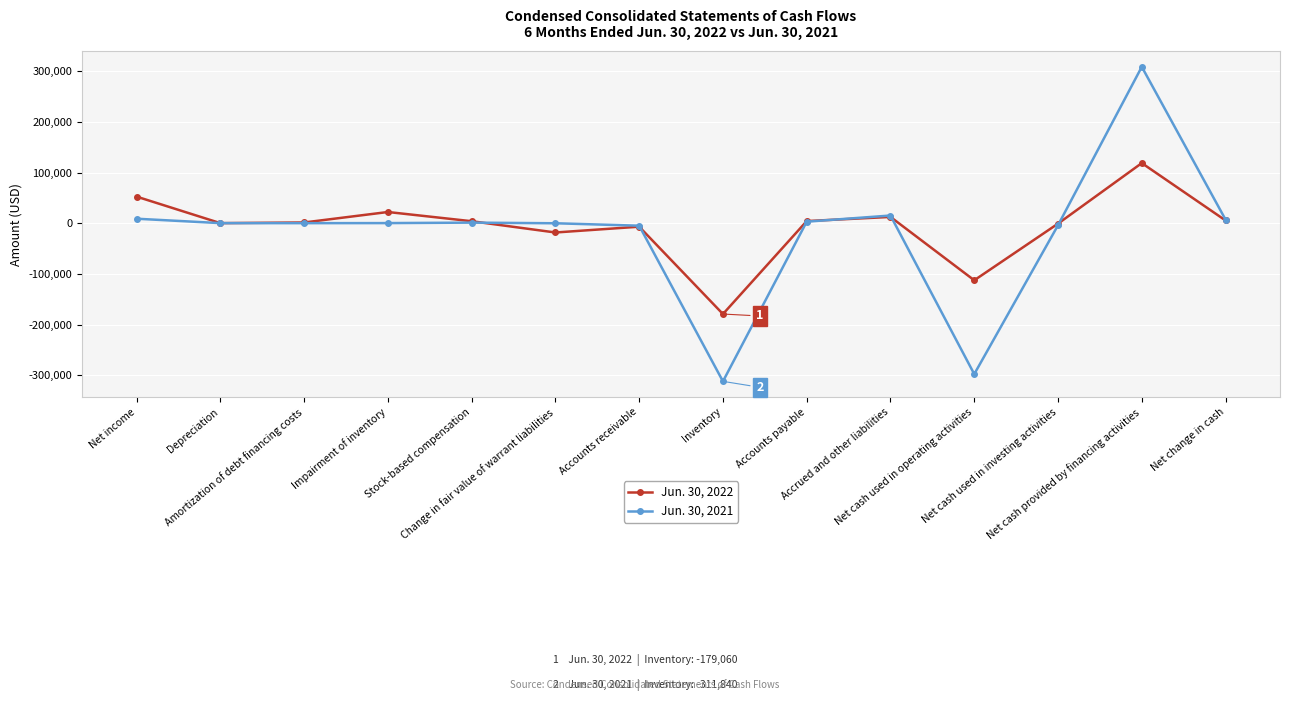

True or false: Jun. 30, 2022 has more than 0 interior local peaks.

True